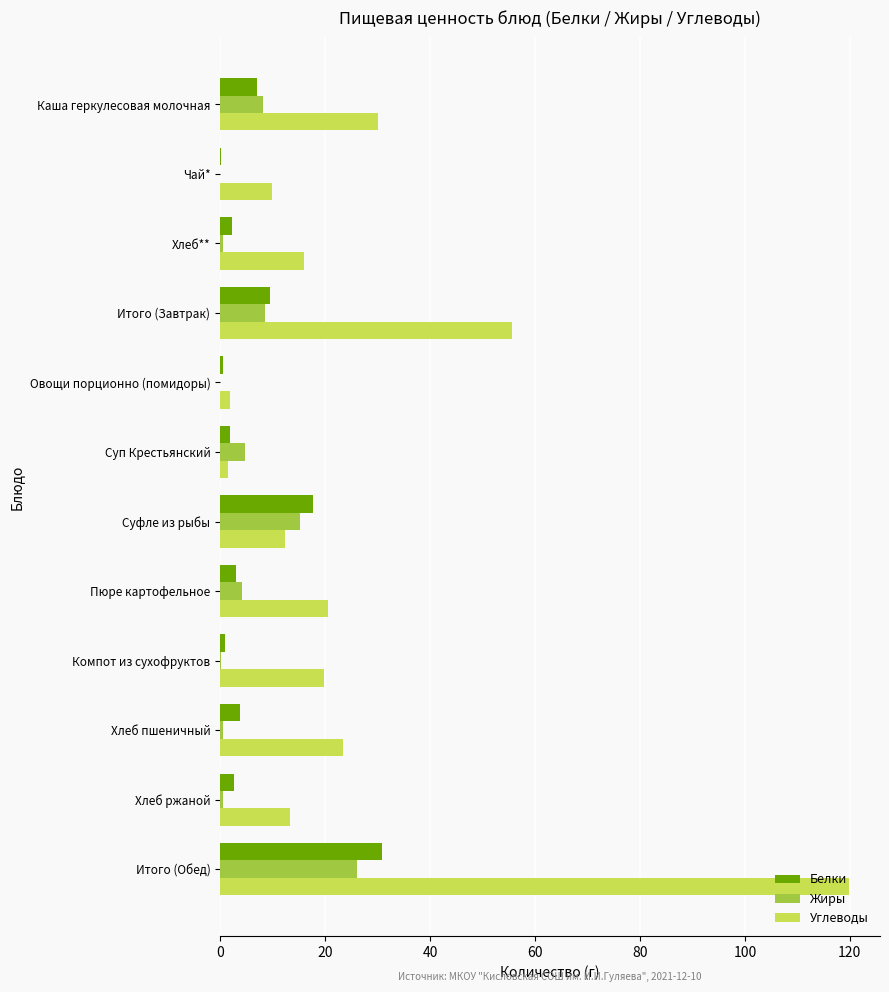

True or false: Углеводы has a value of 13.4 at Хлеб ржаной.

True